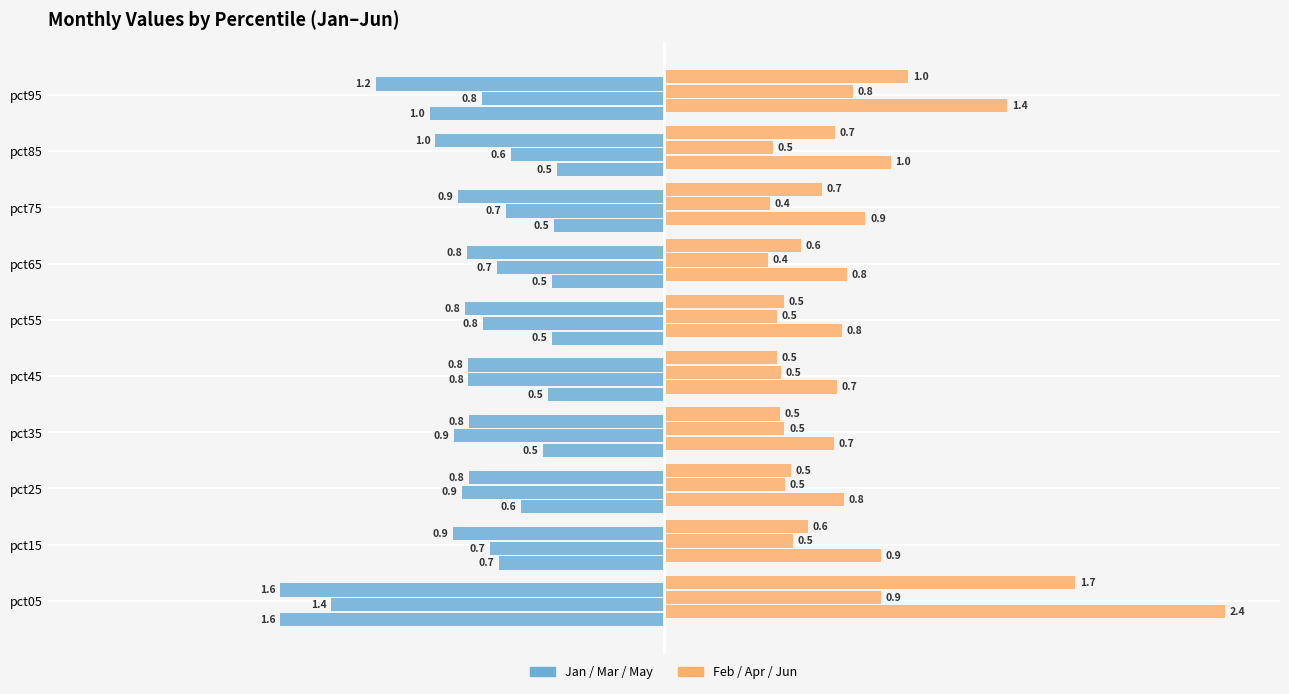

Which has a higher value, pct75 or pct05?

pct75